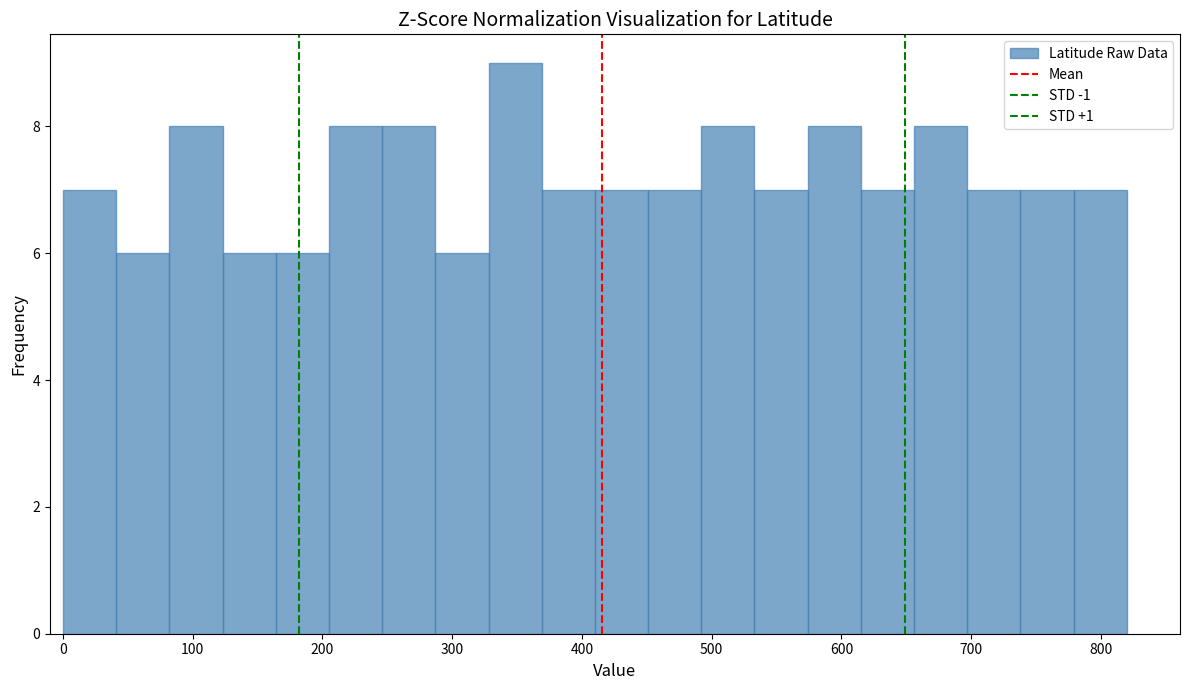

Reading left to right, transcribe this chart: for each bar, give the range it covers on the x-axis and its height. Neither the bar edges nor the heights are printed on the chart, so give them approximately, as read against the axes.

0 to 41: 7
41 to 82: 6
82 to 123: 8
123 to 164: 6
164 to 205: 6
205 to 246: 8
246 to 287: 8
287 to 328: 6
328 to 369: 9
369 to 410: 7
410 to 451: 7
451 to 492: 7
492 to 533: 8
533 to 574: 7
574 to 615: 8
615 to 656: 7
656 to 697: 8
697 to 738: 7
738 to 779: 7
779 to 820: 7